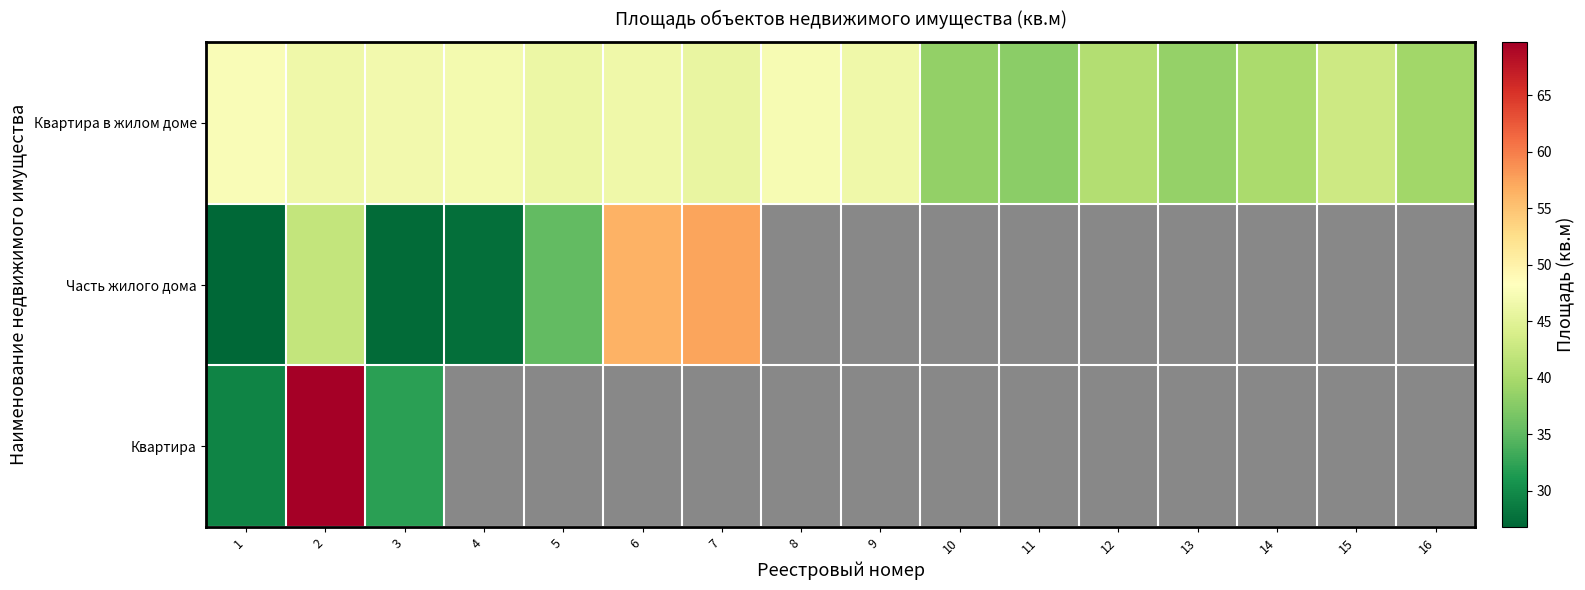

Count the number of categories in the chart.

16